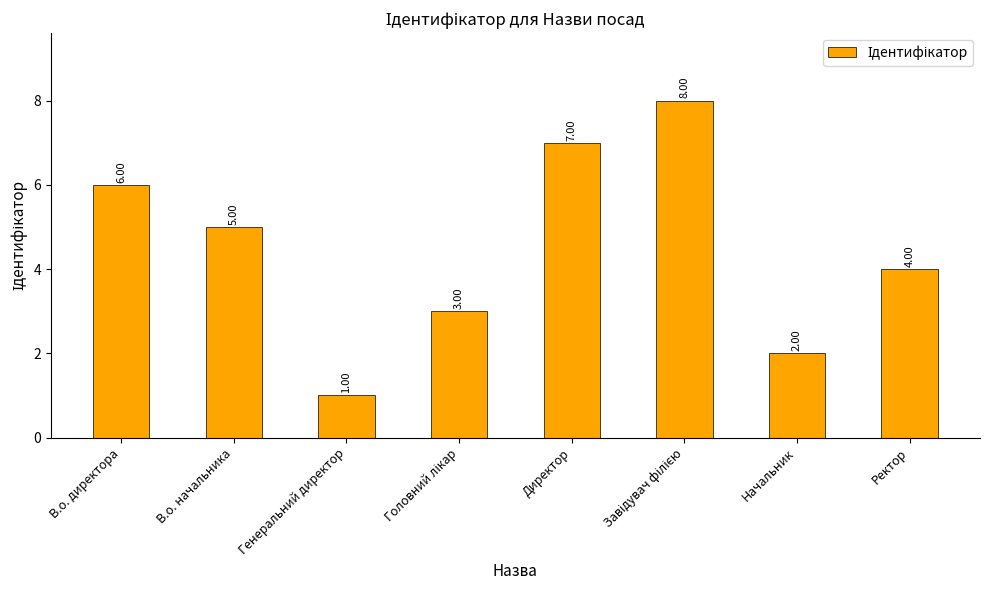

Between Генеральний директор and Директор, which is larger?

Директор